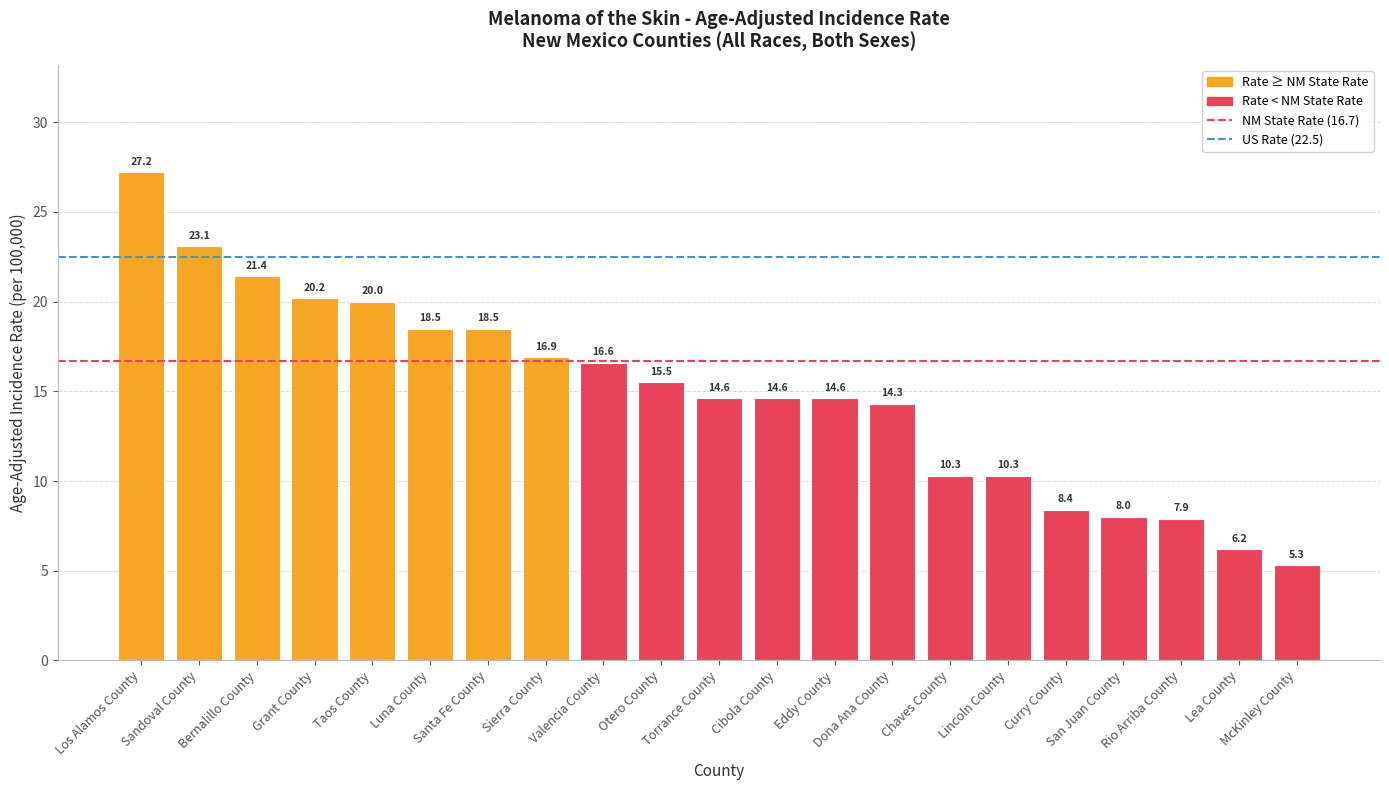

What is the greatest value displayed?

27.2